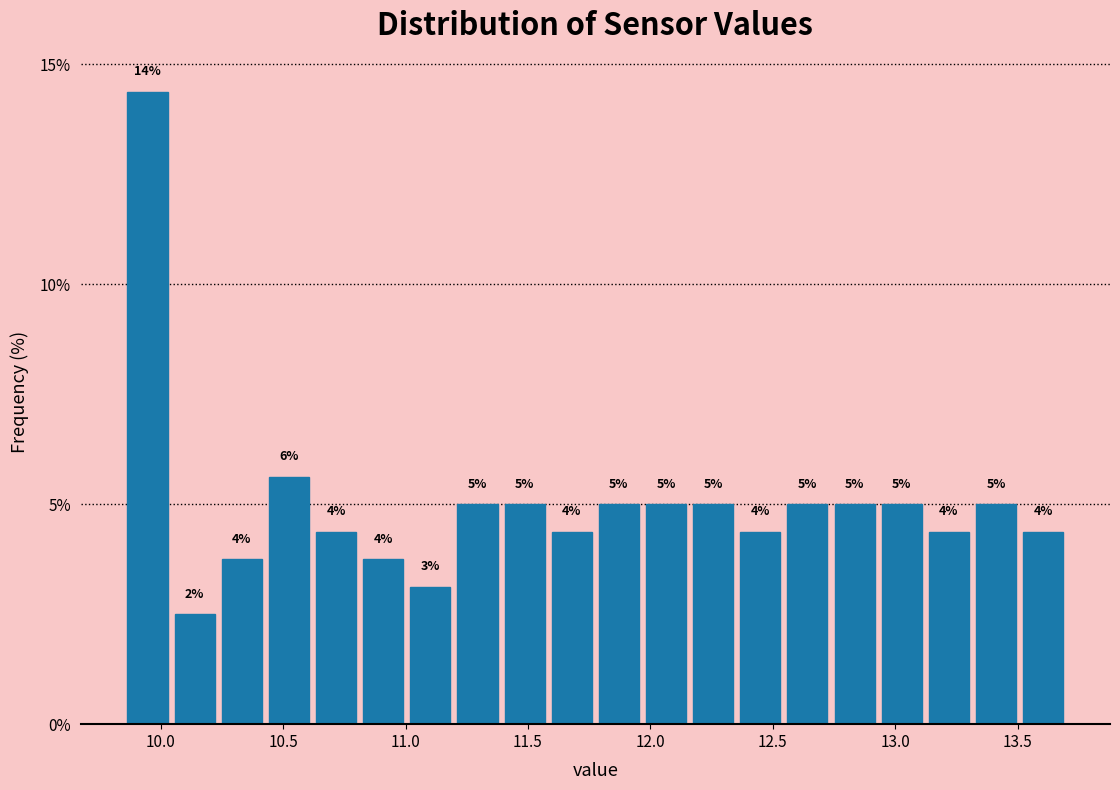

Around what value on the x-axis is the tallest bar? Give the approximate position of its centre, as read against the axis.

9.95